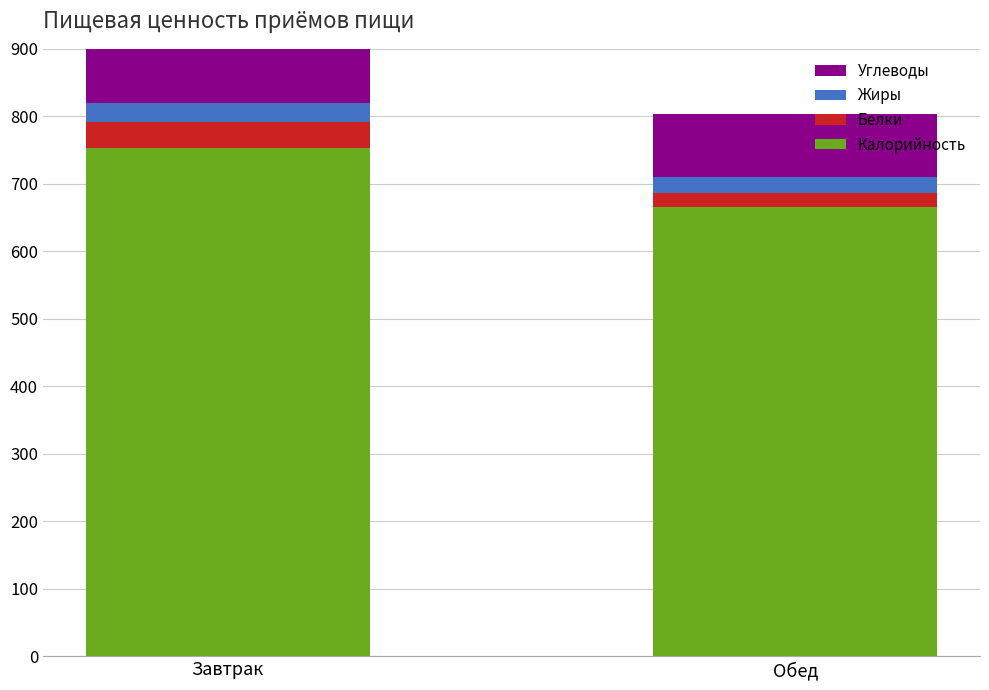

At which label does Калорийность reach its minimum?

Обед